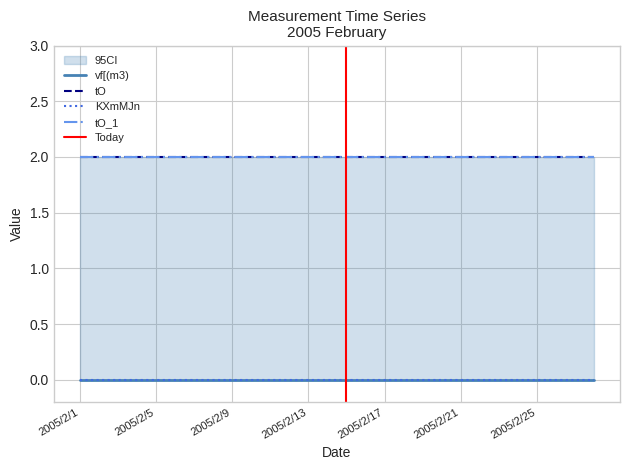

Reading left to right, transcribe all the data shown in this chart.

vf[(m3): 0	0	0	0	0	0	0	0	0	0	0	0	0	0	0	0	0	0	0	0	0	0	0	0	0	0	0	0
tO: 2	2	2	2	2	2	2	2	2	2	2	2	2	2	2	2	2	2	2	2	2	2	2	2	2	2	2	2
KXmMJn: 0	0	0	0	0	0	0	0	0	0	0	0	0	0	0	0	0	0	0	0	0	0	0	0	0	0	0	0
tO_1: 2	2	2	2	2	2	2	2	2	2	2	2	2	2	2	2	2	2	2	2	2	2	2	2	2	2	2	2